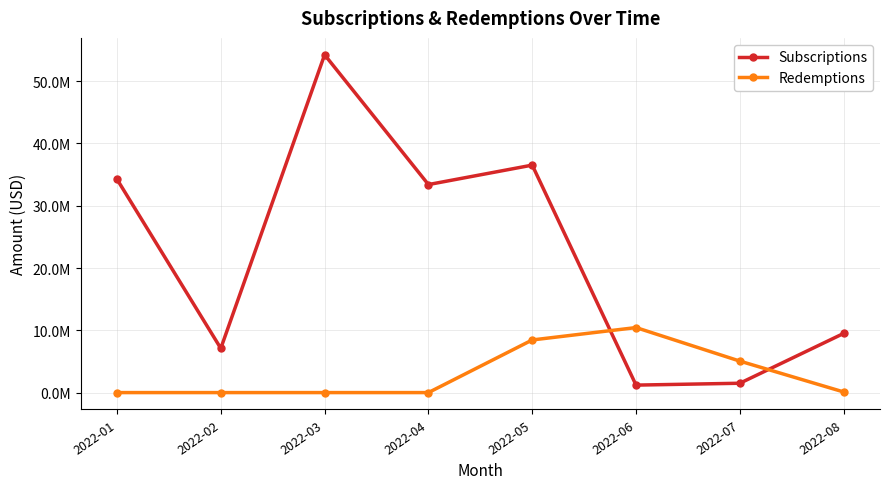

Does the chart display data point markers on the line(s)?

Yes